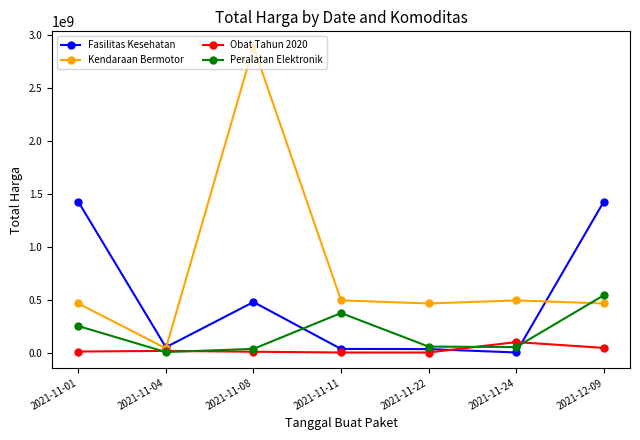

After their last crossing, which series has the higher values: Kendaraan Bermotor or Peralatan Elektronik?

Peralatan Elektronik